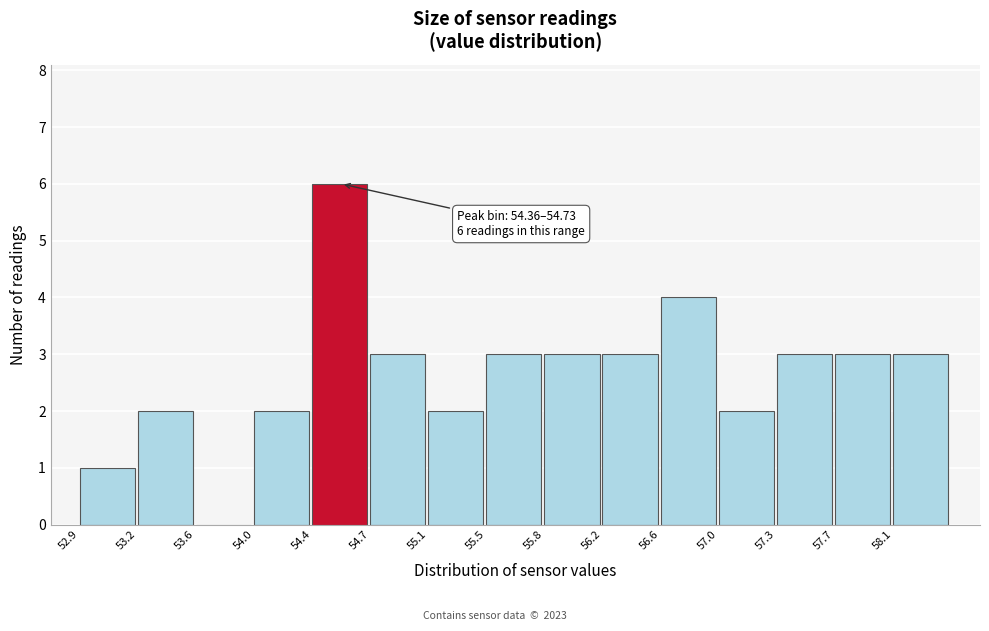

Over which range of the x-axis is the bar tallest?

54.35 to 54.75